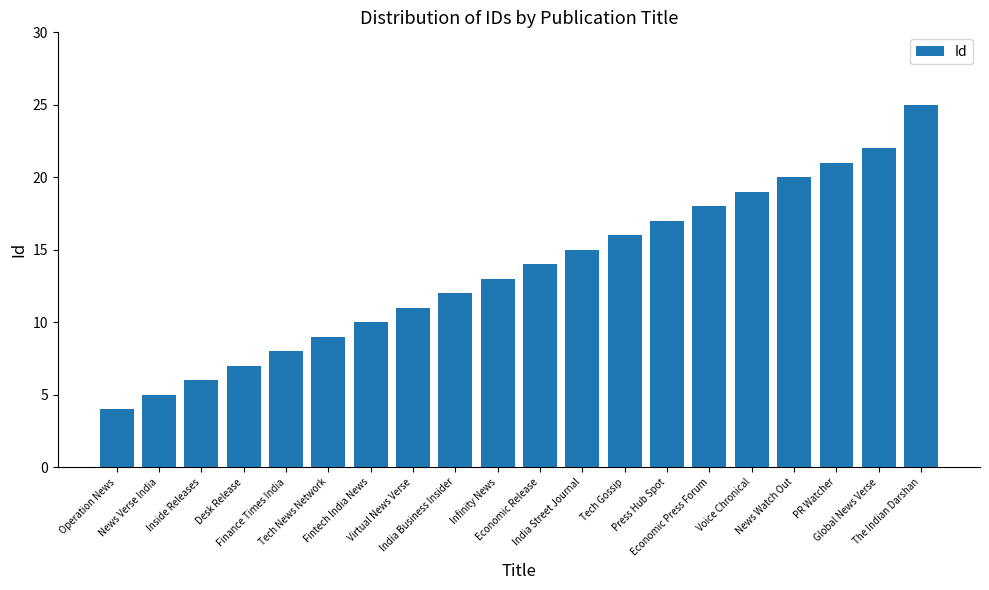

List the labels in order of value, largest first.

The Indian Darshan, Global News Verse, PR Watcher, News Watch Out, Voice Chronical, Economic Press Forum, Press Hub Spot, Tech Gossip, India Street Journal, Economic Release, Infinity News, India Business Insider, Virtual News Verse, Fintech India News, Tech News Network, Finance Times India, Desk Release, Inside Releases, News Verse India, Operation News